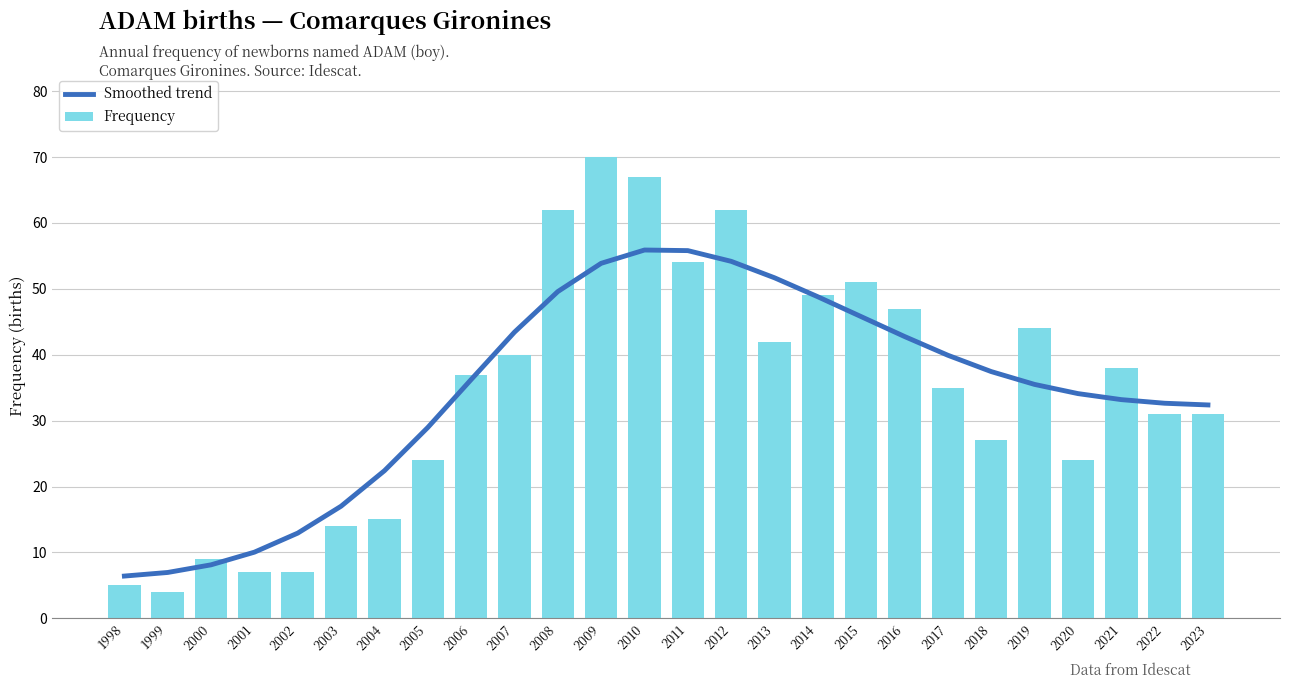

What is the total value across all series at 1999?

11.0